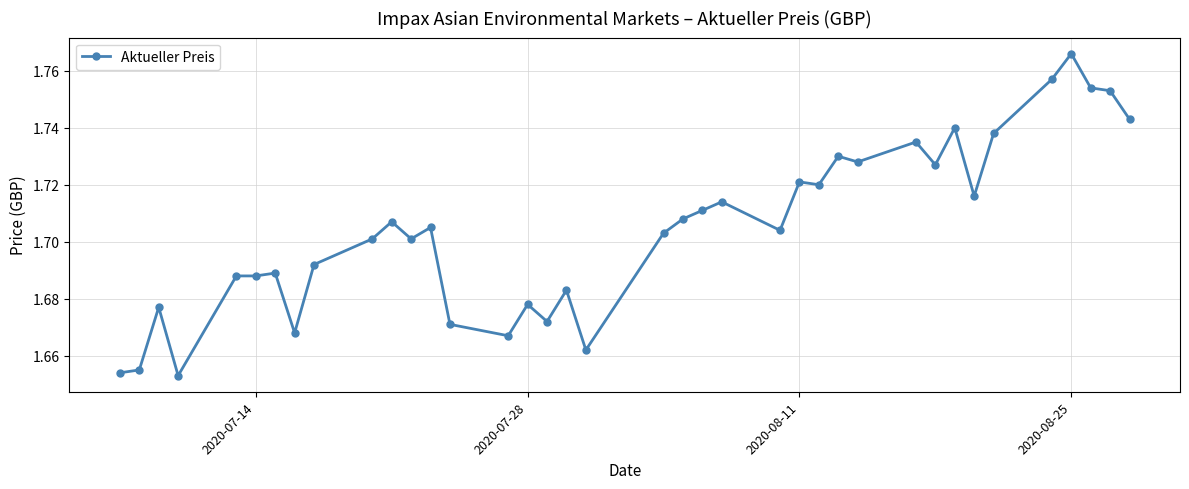

Does the chart have visible grid lines?

Yes